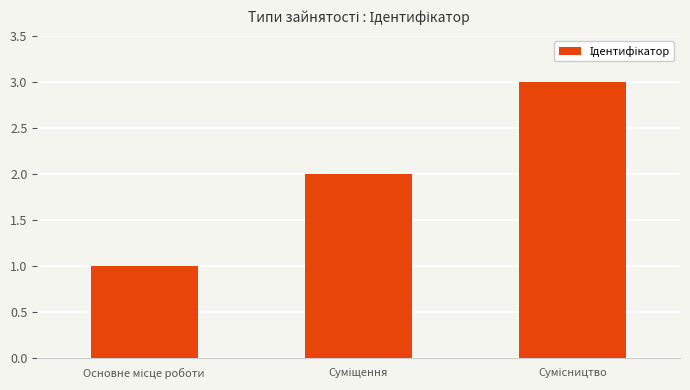

What is the sum of all values?

6